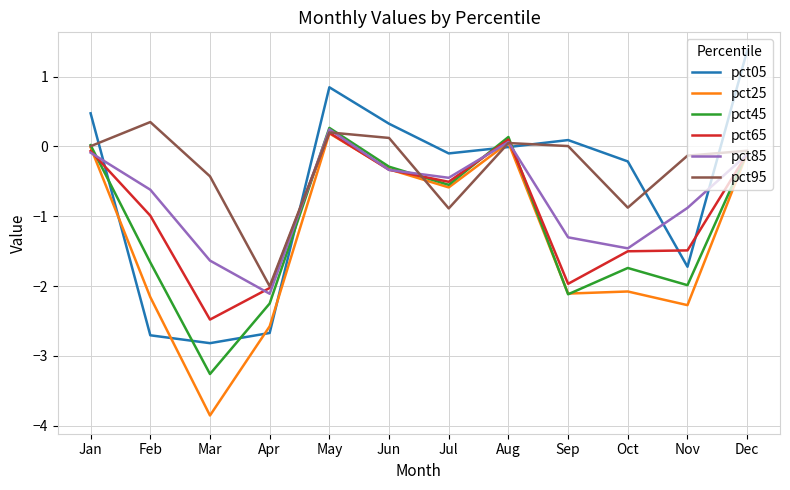

Is the value of pct95 at Mar greater than the value of pct05 at Apr?

Yes